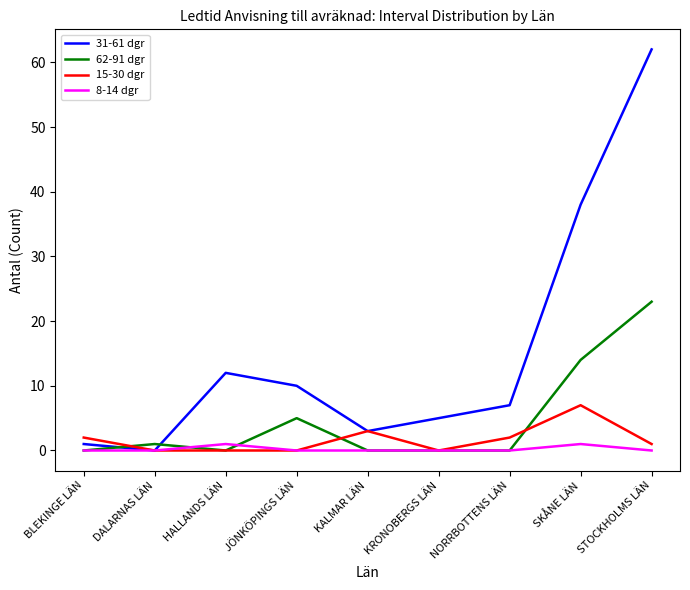

What are all the series names shown in the legend?

31-61 dgr, 62-91 dgr, 15-30 dgr, 8-14 dgr